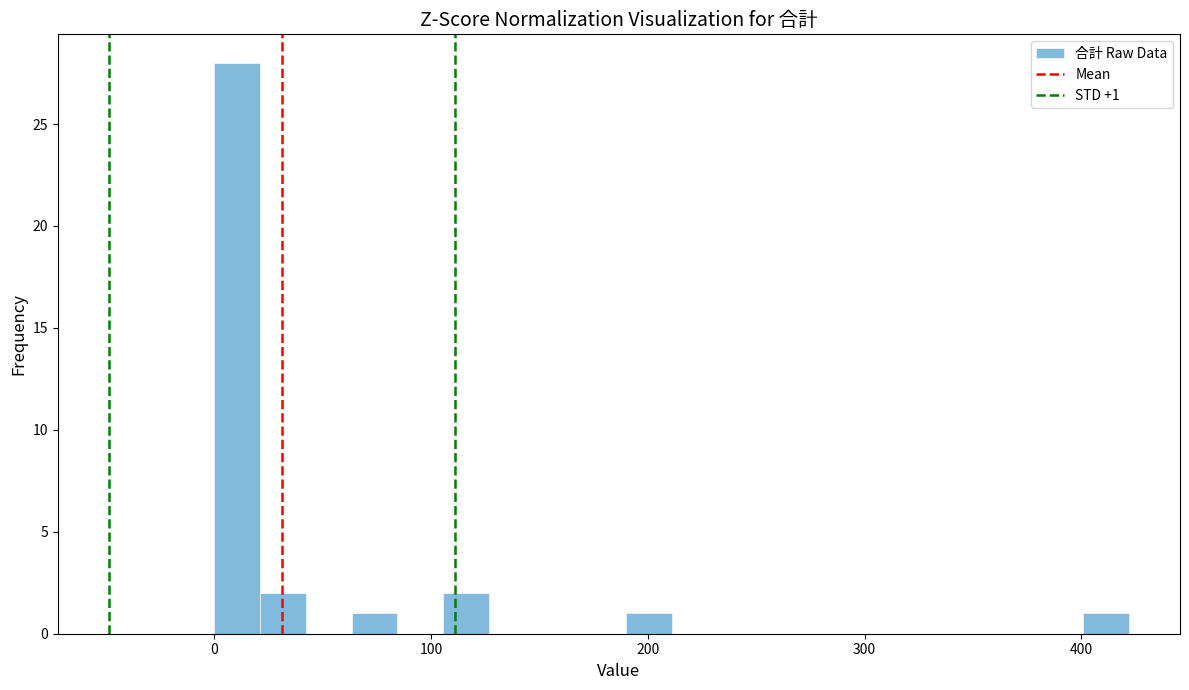

Read against the x-axis, roughly where is the centre of the tallest bar?

10